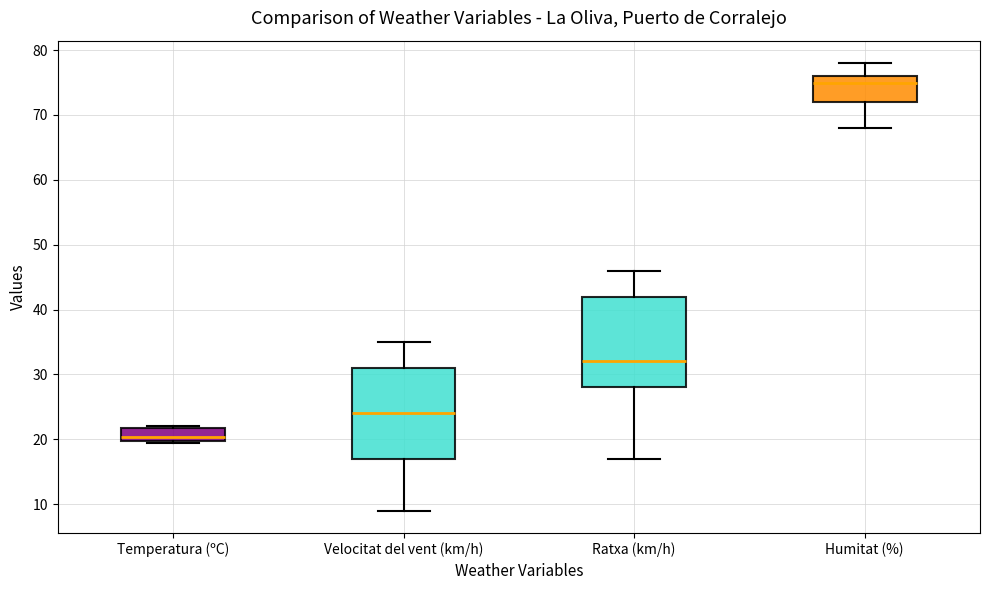

Reading left to right, transcribe this box plot: for each box, give where its median line is, the range the box spans, and where its two whiskers end, as read against the y-axis. The values are not printed on the chart, so give them approximately, as read against the axis.

Temperatura (ºC): median 20 (just above the box's lower edge), box 20 to 22, whiskers 19 to 22
Velocitat del vent (km/h): median 24, box 17 to 31, whiskers 9 to 35
Ratxa (km/h): median 32, box 28 to 42, whiskers 17 to 46
Humitat (%): median 75, box 72 to 76, whiskers 68 to 78